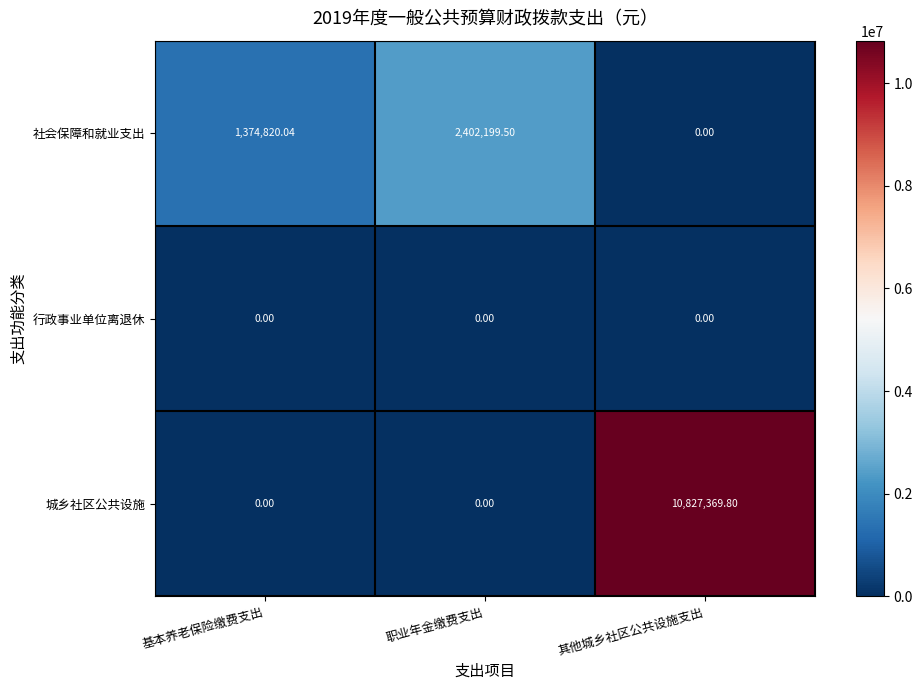

Which series has the largest total across all categories?

城乡社区公共设施